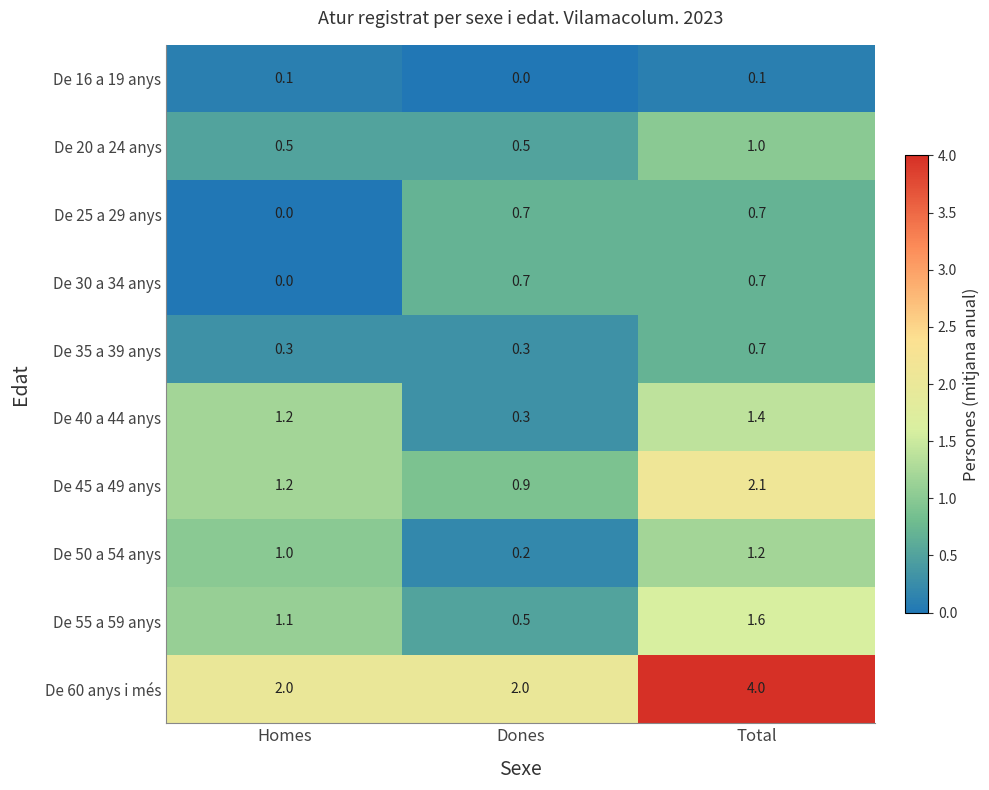

What is the total value across all series at Dones?

6.1